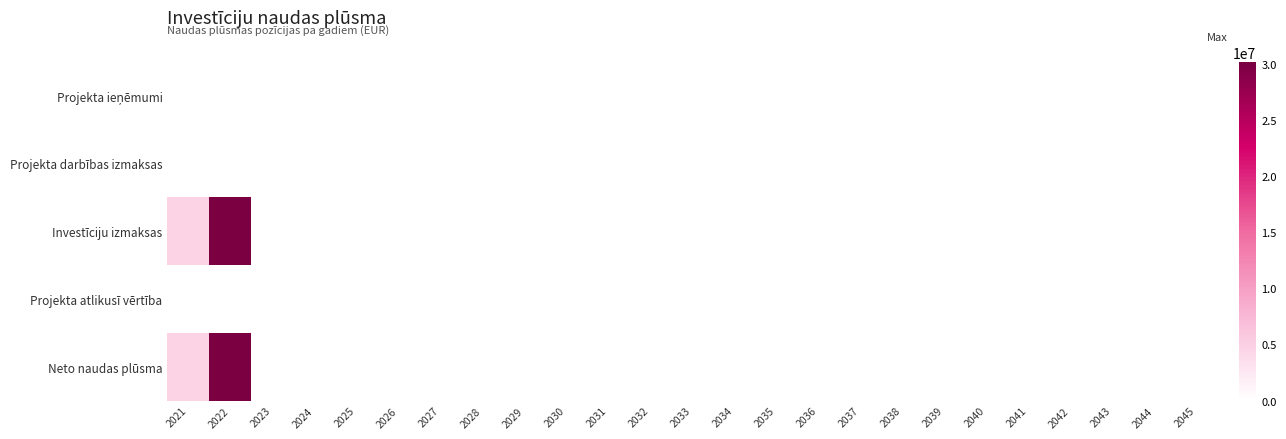

At how many categories does at least one series exceed 10630708?

1